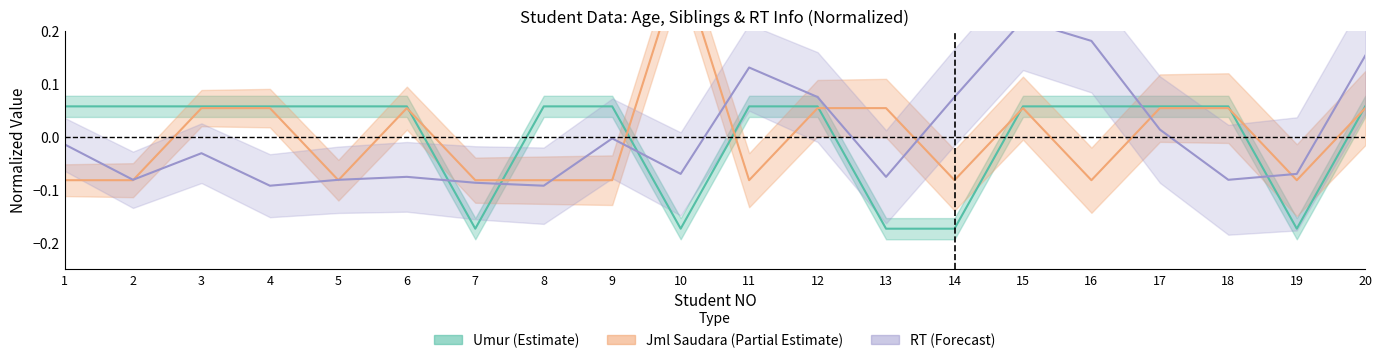

Where is the first local minimum for umur?

7